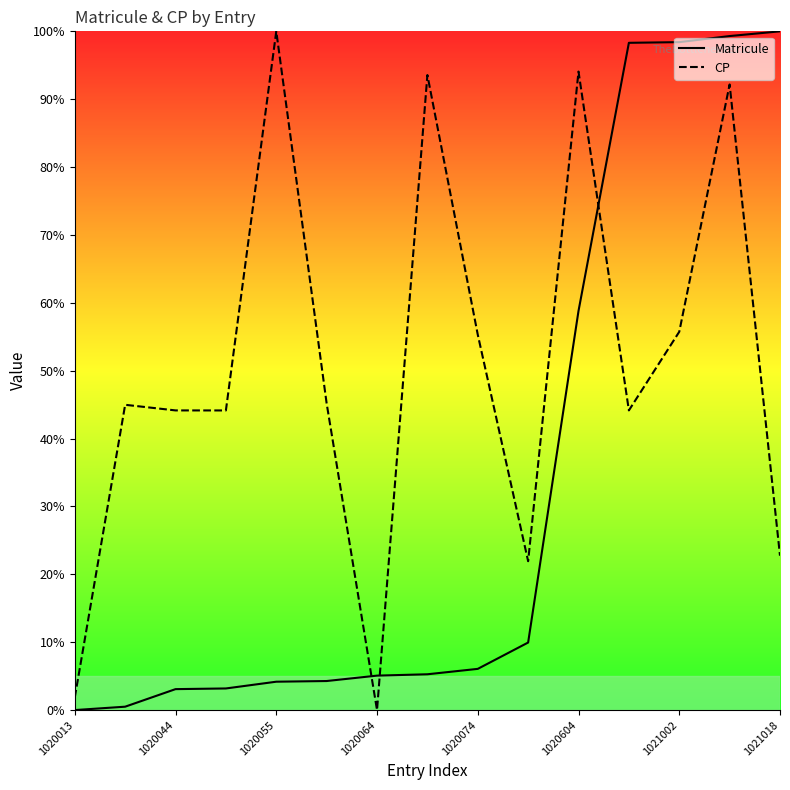

The value of Matricule at 1020013 is -52.7. True or false?

False